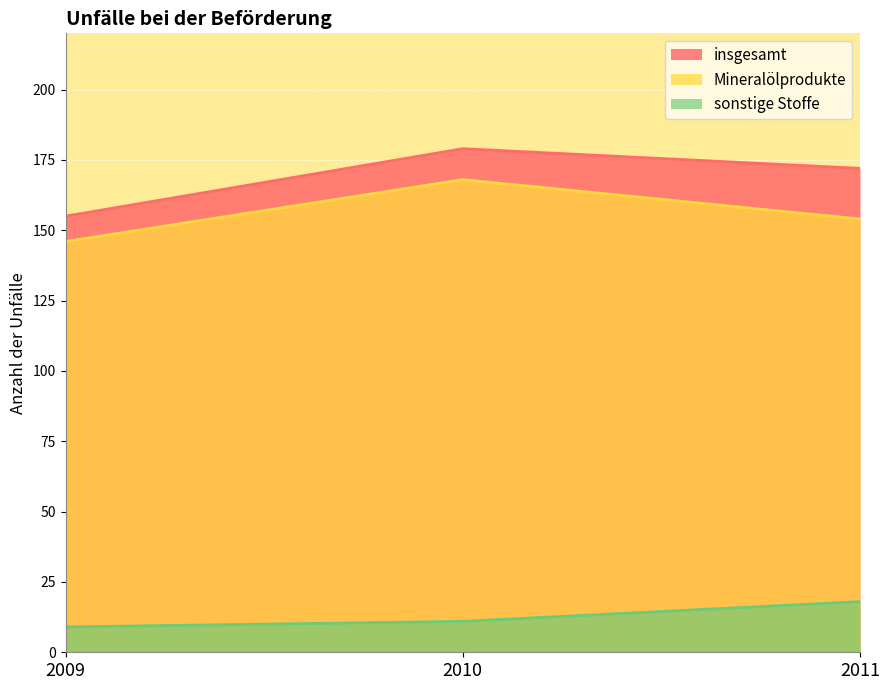

At 2010, list the series in order from smallest to largest.

sonstige Stoffe, Mineralölprodukte, insgesamt